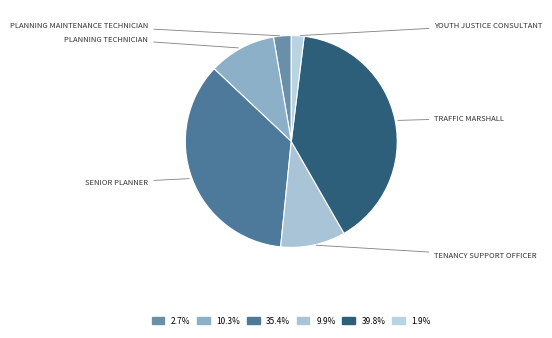

How many segments does this pie chart have?

6